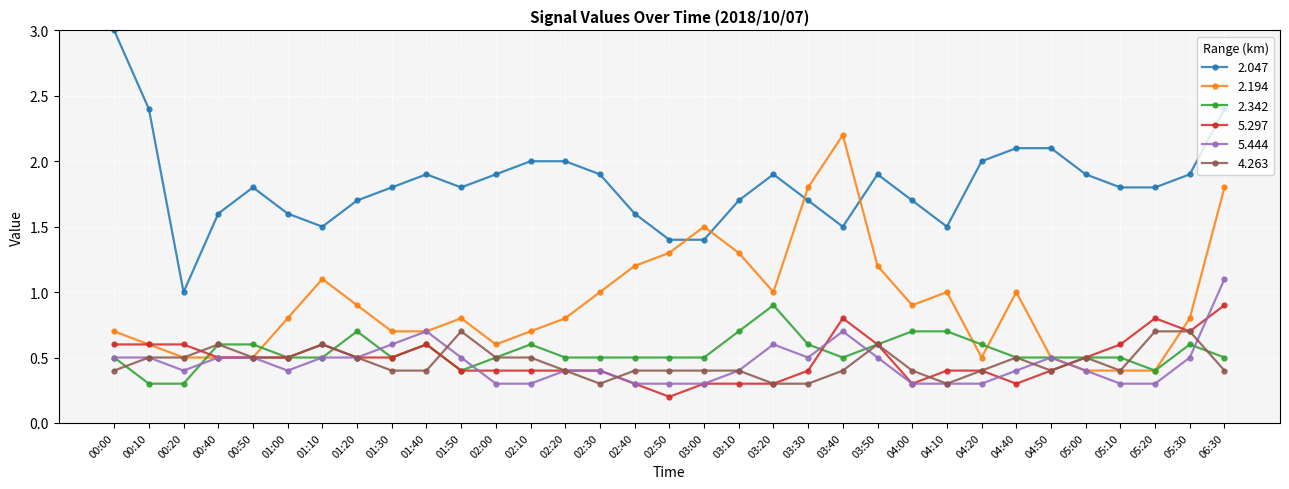

What is the difference between the highest and lowest values at 02:50?

1.2